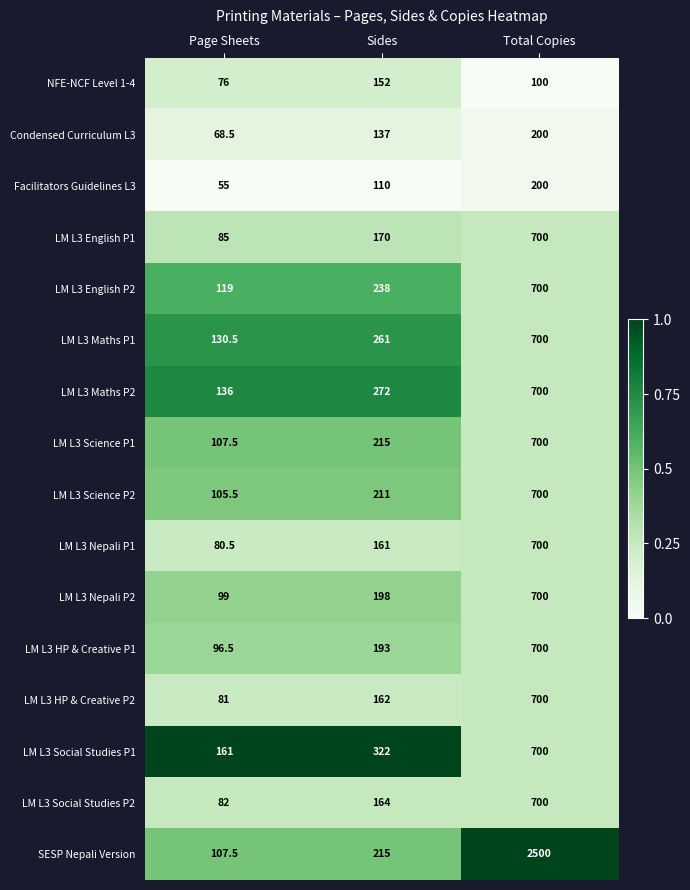

What is the maximum value shown in the chart?

2500.0